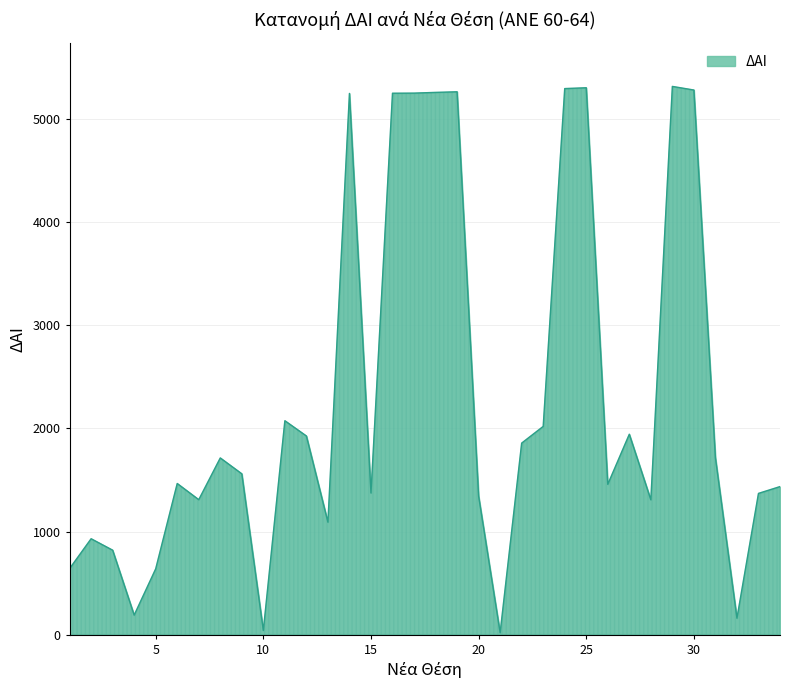

How many values are below 1560?

17